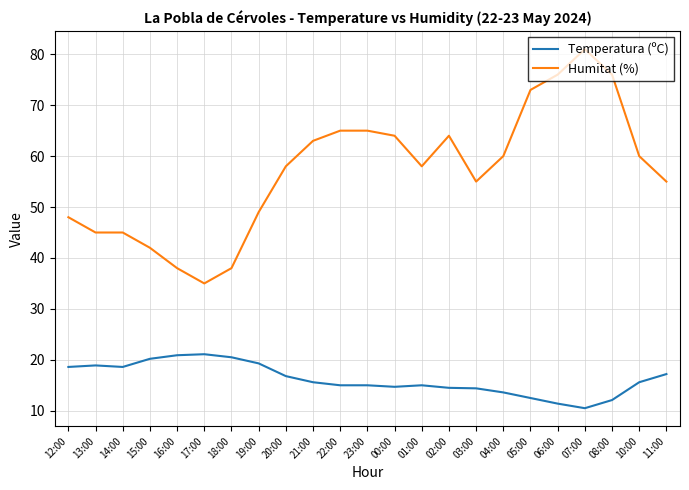

Is the value of Humitat (%) at 08:00 greater than the value of Temperatura (ºC) at 08:00?

Yes